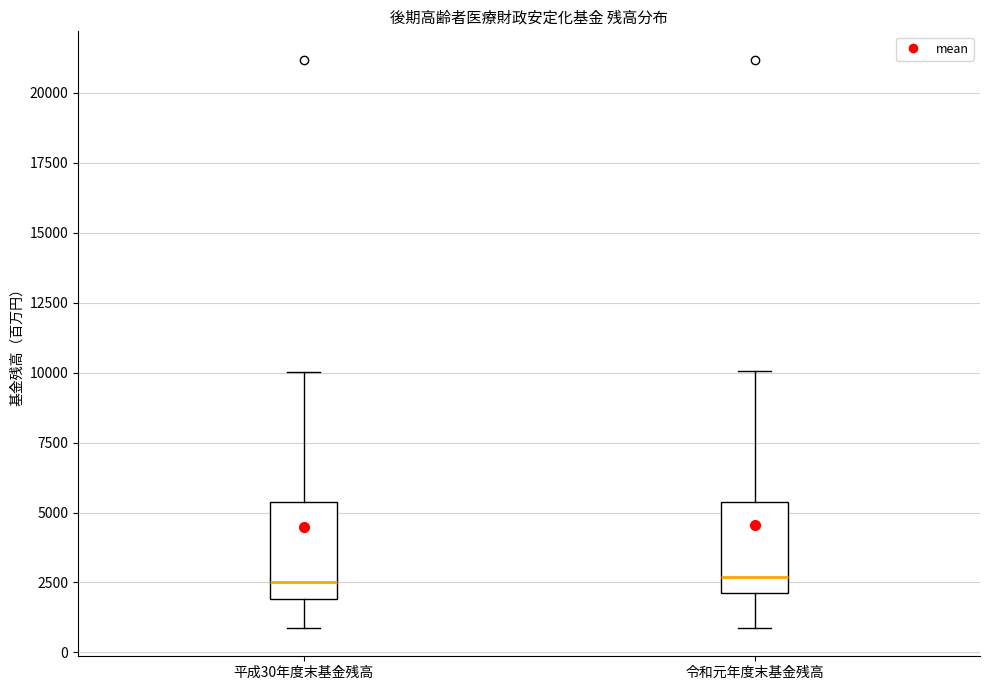

Where is the upper edge of the box for 令和元年度末基金残高 on the y-axis? The values are not printed on the chart, so give them approximately, as read against the axis.

5500